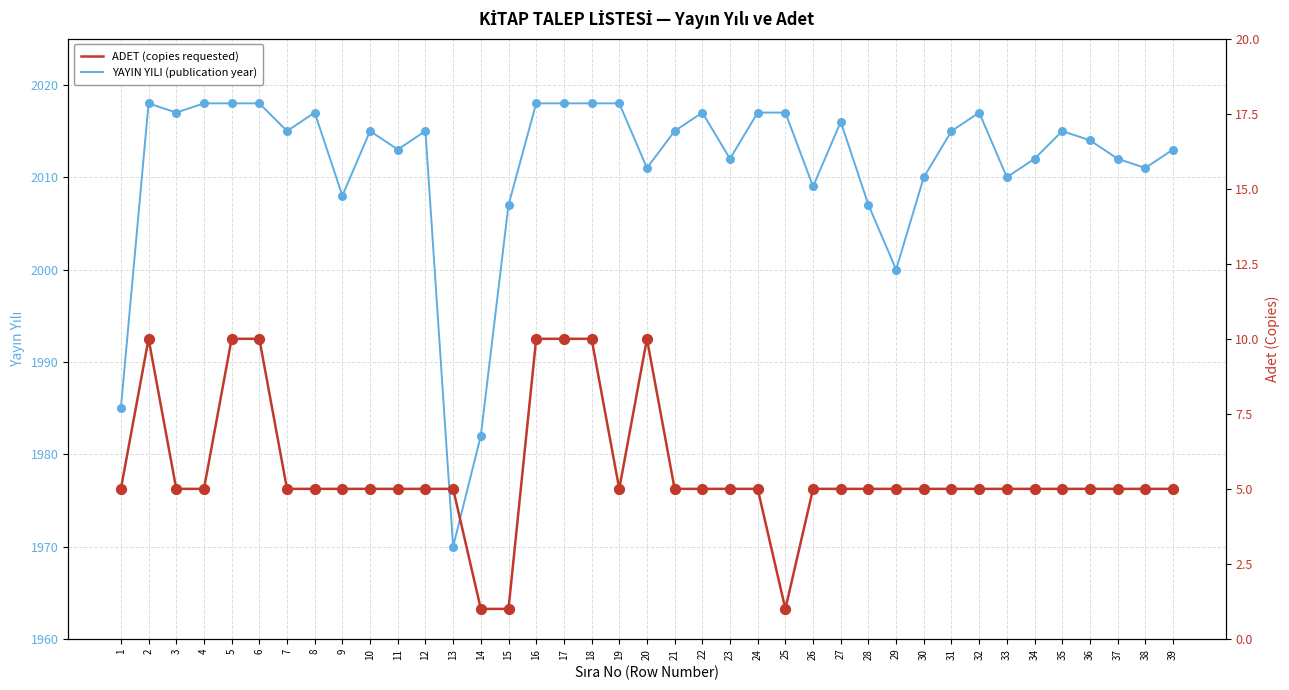

Which series contains the highest Y value?

YAYIN YILI (publication year)